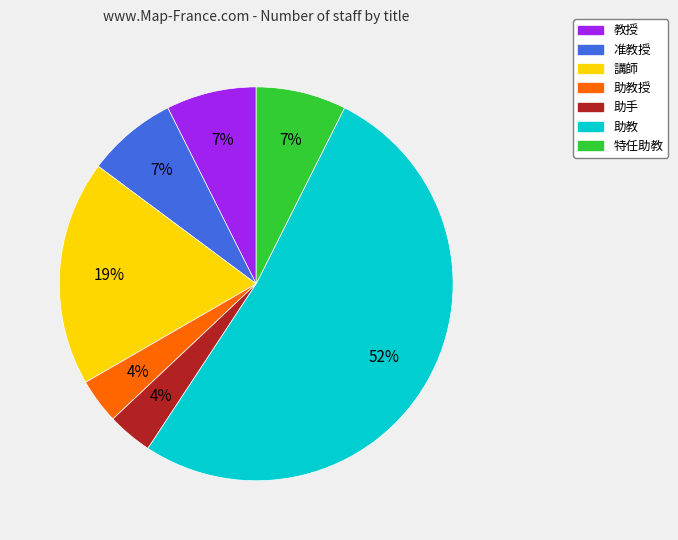

To the nearest percent, what is the average slice percentage?

14%